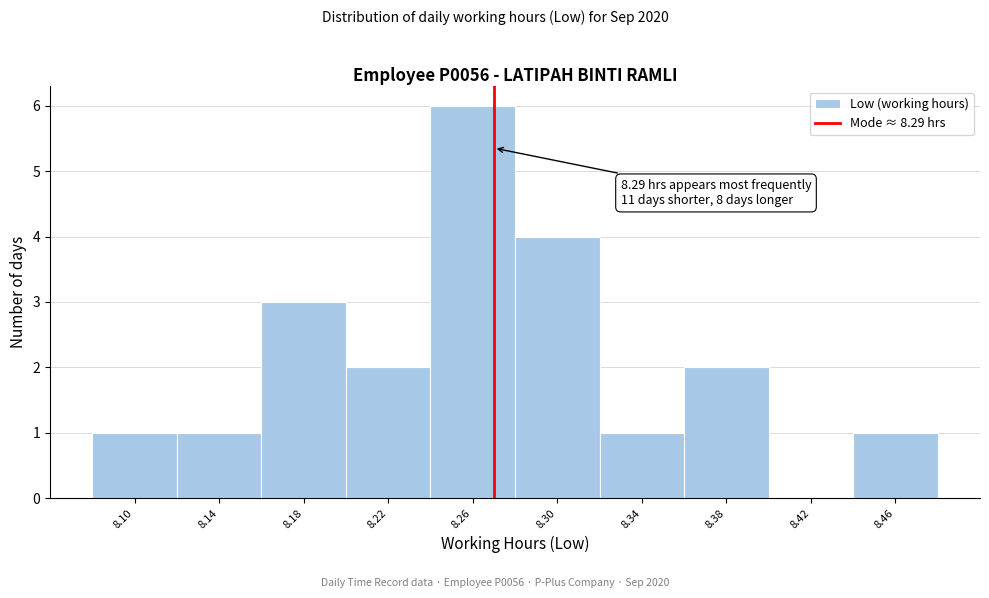

Reading left to right, extract all data points from this chart.

8.10=1	8.14=1	8.18=3	8.22=2	8.26=6	8.30=4	8.34=1	8.38=2	8.42=0	8.46=1